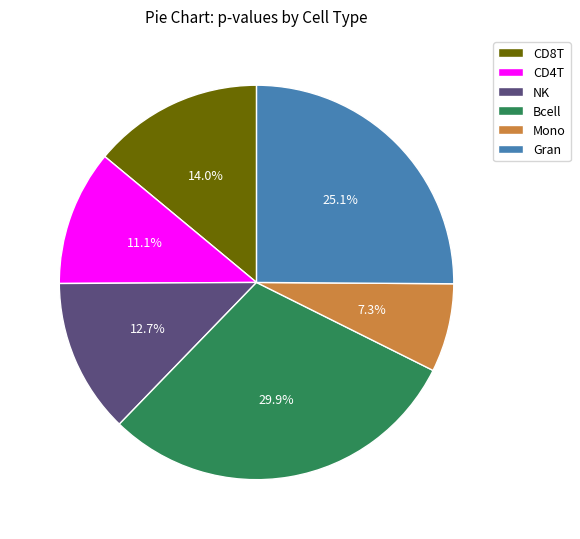

Between Mono and NK, which is larger?

NK